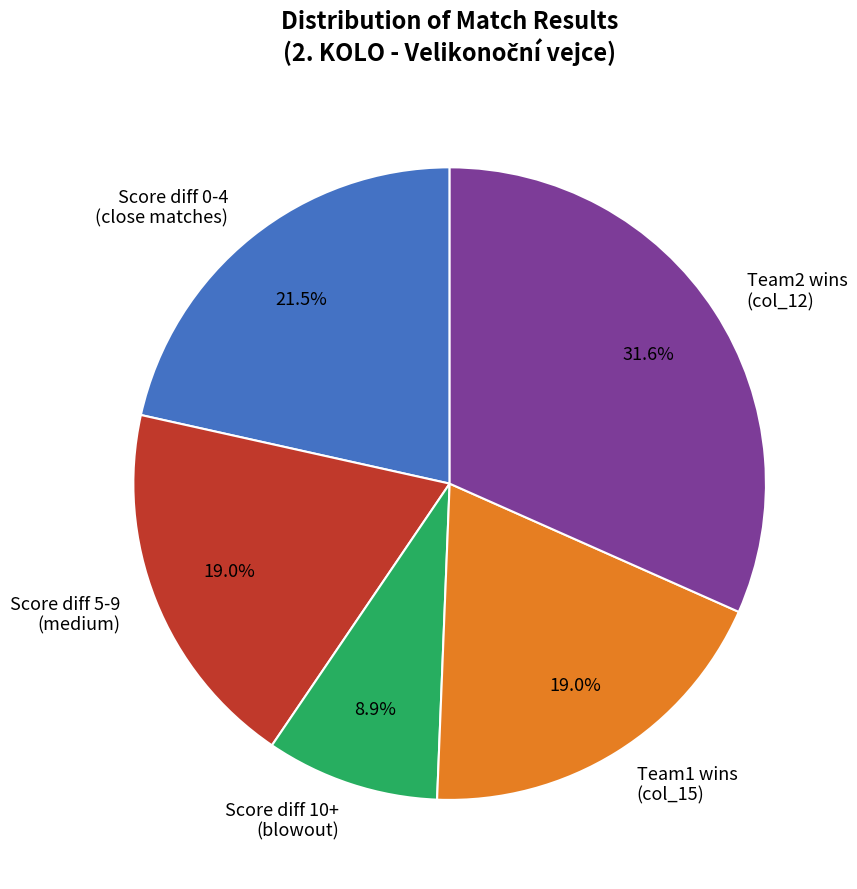

Which has a higher value, Score diff 10+ (blowout) or Team2 wins (col_12)?

Team2 wins (col_12)